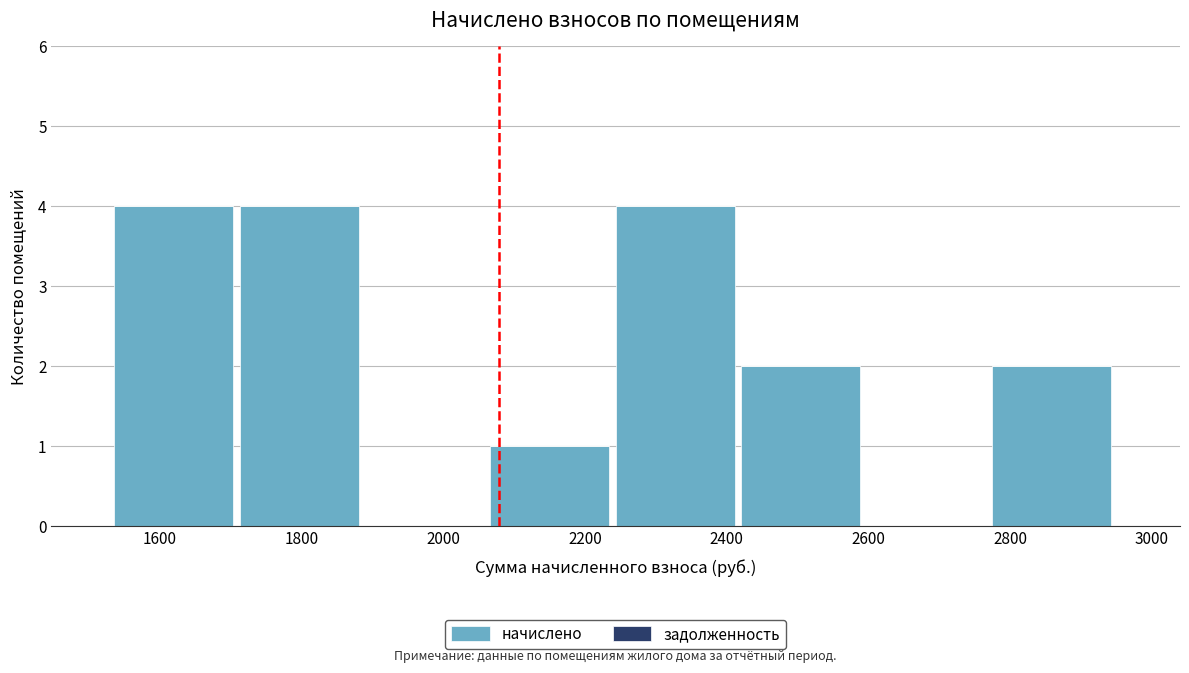

Reading left to right, transcribe this chart: for each bar, give the range it covers on the x-axis and its height. Neither the bar edges nor the heights are printed on the chart, so give them approximately, as read against the axes.

1540 to 1720: 4
1720 to 1880: 4
1880 to 2060: 0
2060 to 2240: 1
2240 to 2420: 4
2420 to 2600: 2
2600 to 2780: 0
2780 to 2960: 2